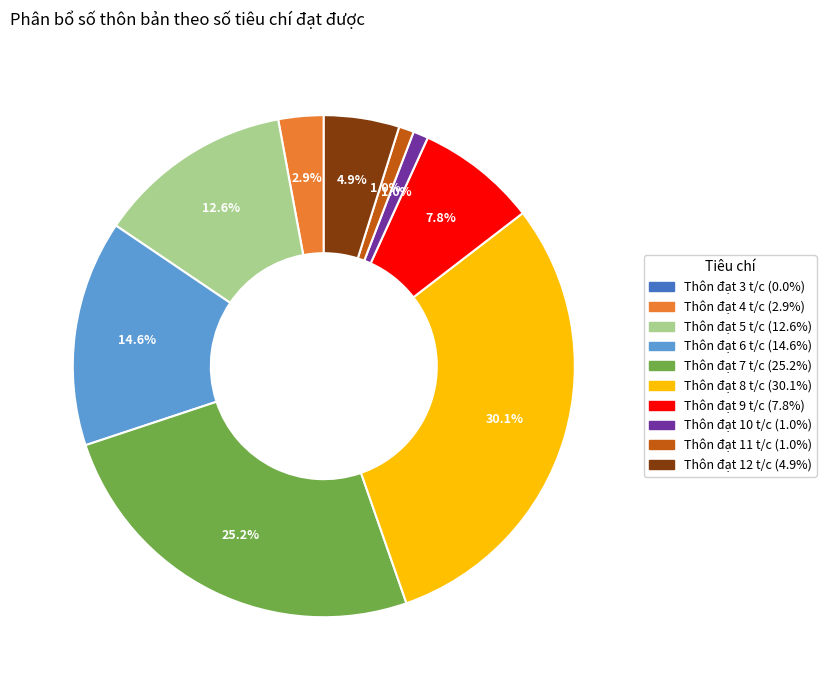

Approximately how many times larger is the value at Thôn đạt 4 t/c compared to Thôn đạt 12 t/c?

0.6